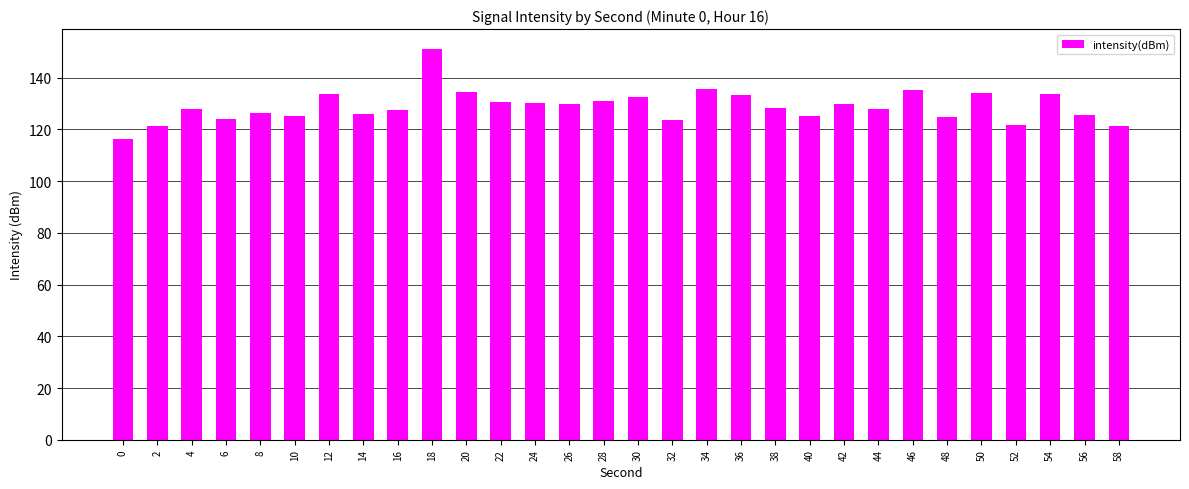

What is the sum of the values at 52 and 2?

243.0